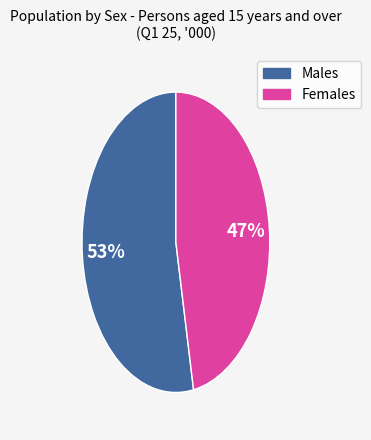

To the nearest percent, what percentage of the pie is Females?

47%